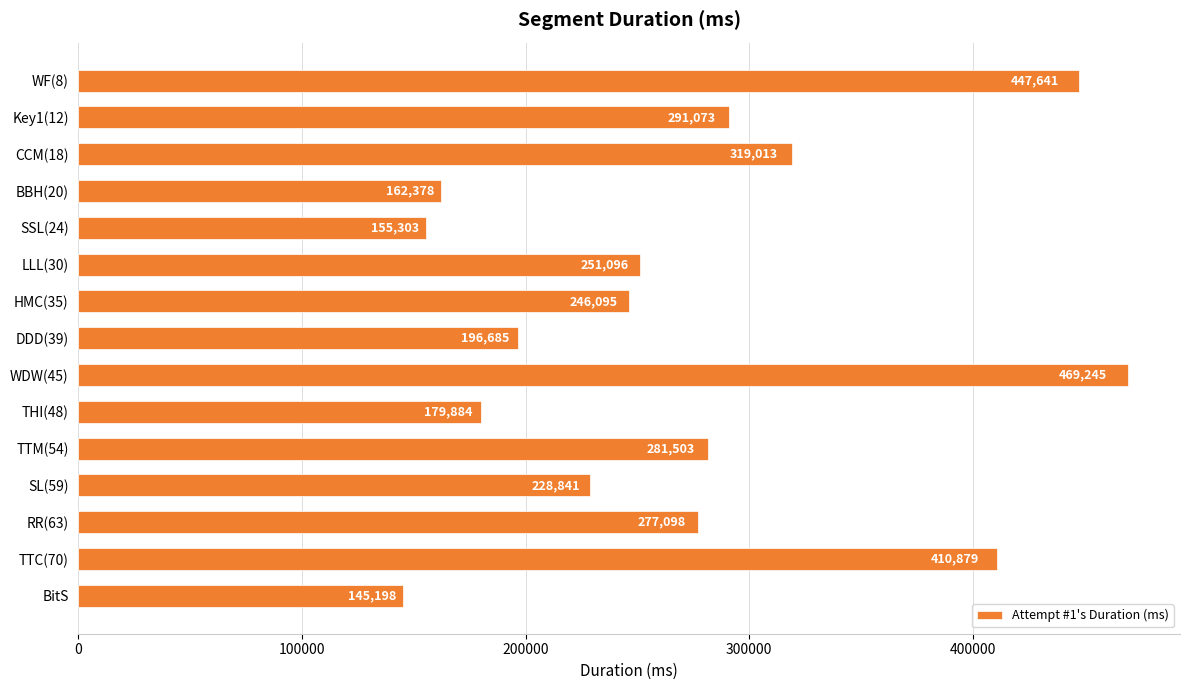

What is the average value?

270795